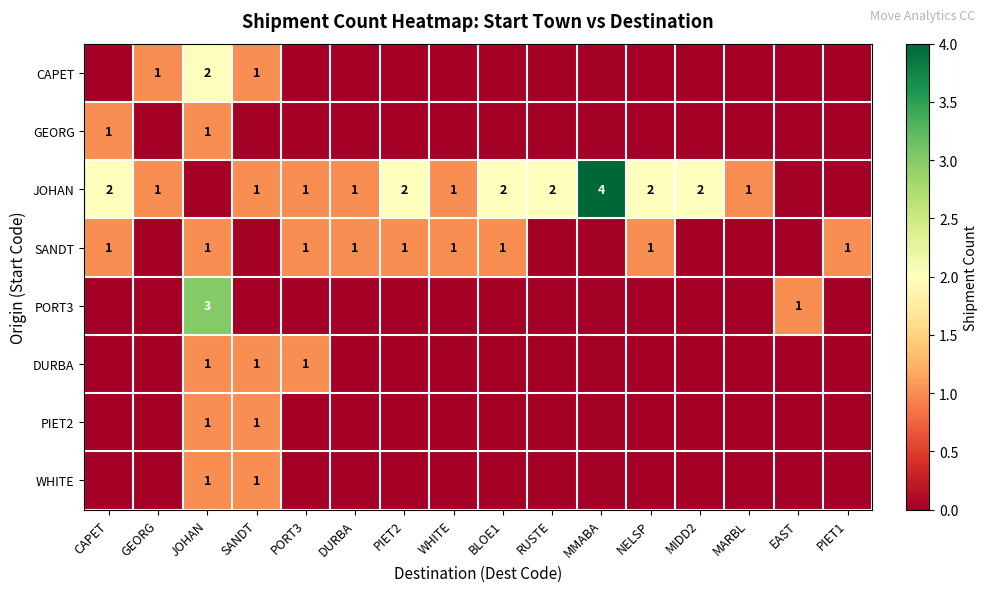

The CAPET series shows 2 at JOHAN. True or false?

True